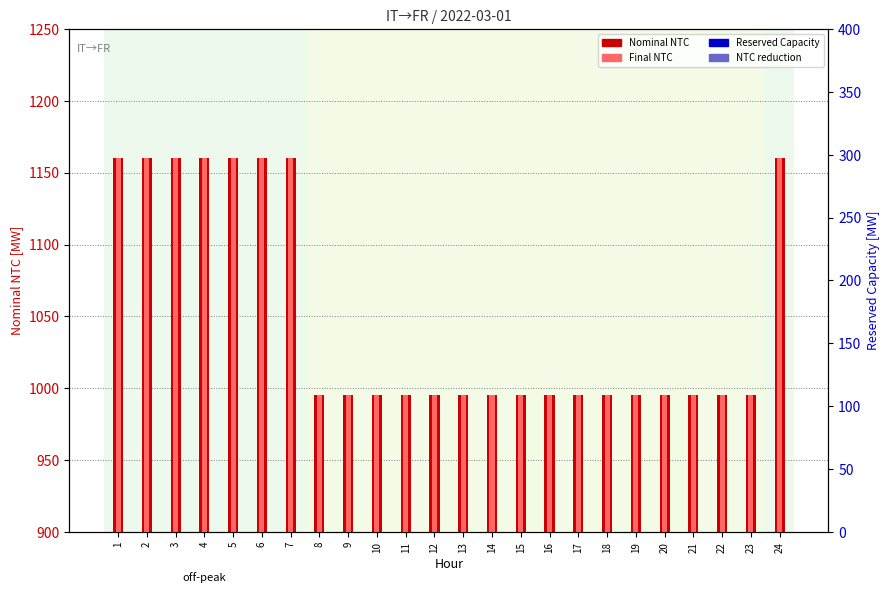

What is the value of the Nominal NTC bar at the 18th from the left?

995